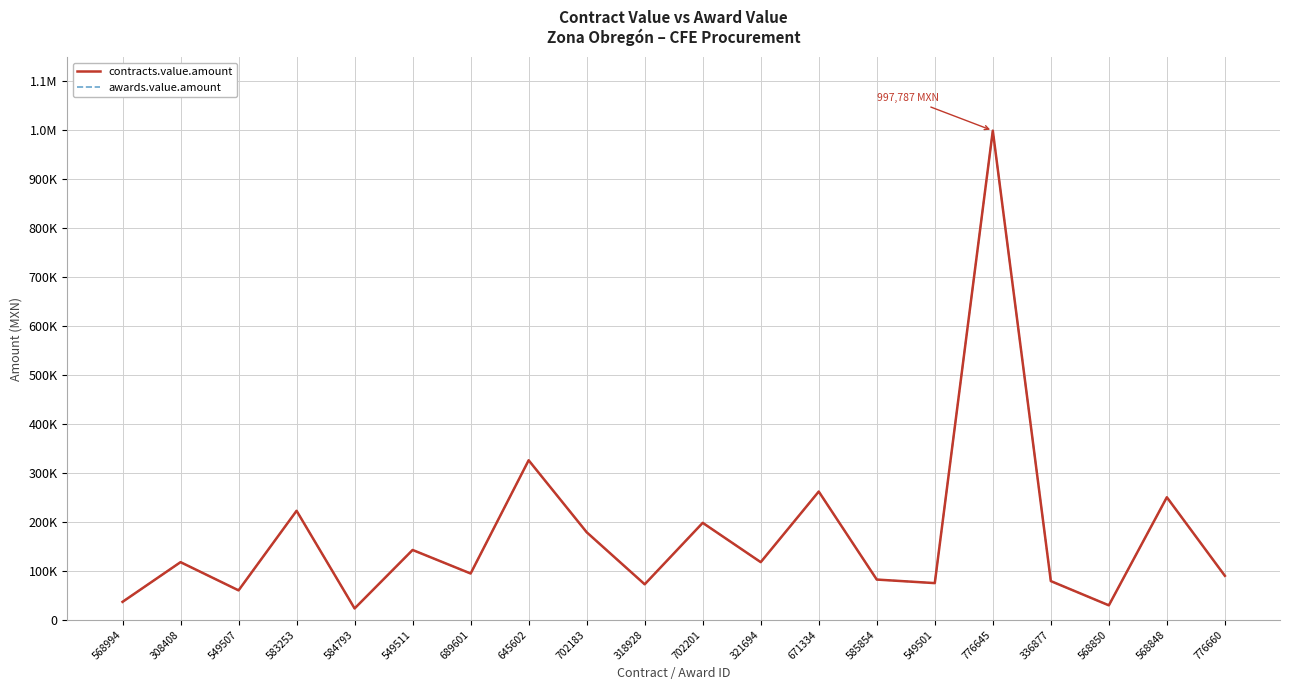

What is the label of the 5th point from the left?

584793